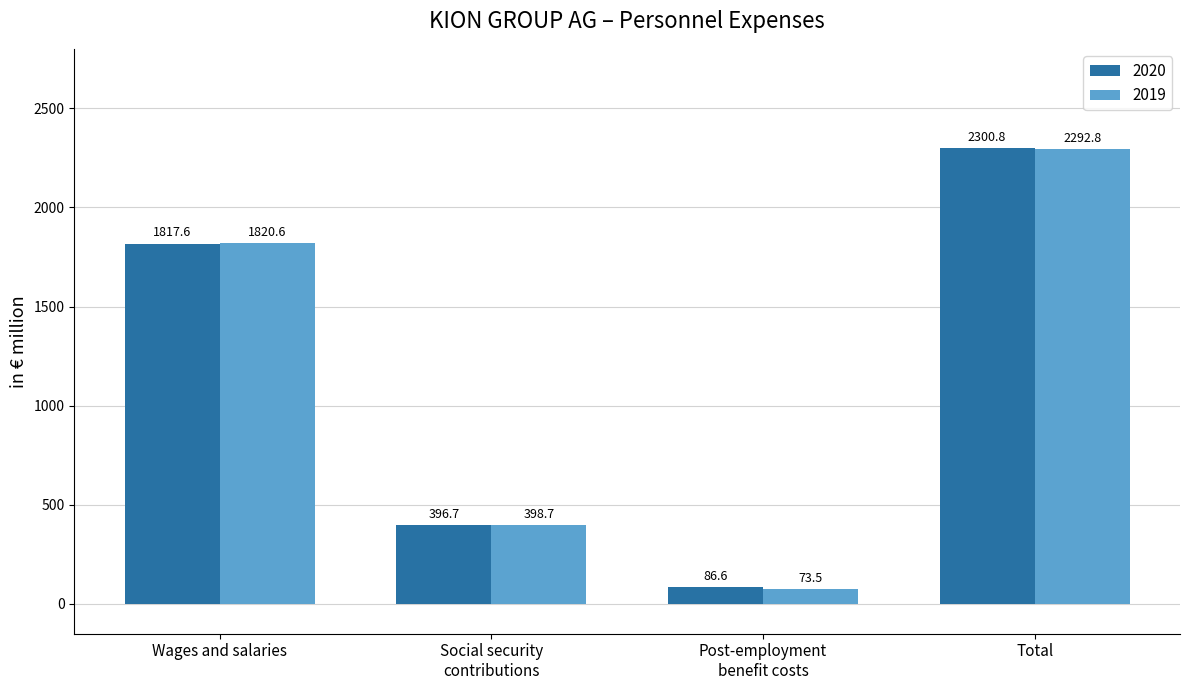

Are the bars grouped side by side (vs. stacked)?

Yes